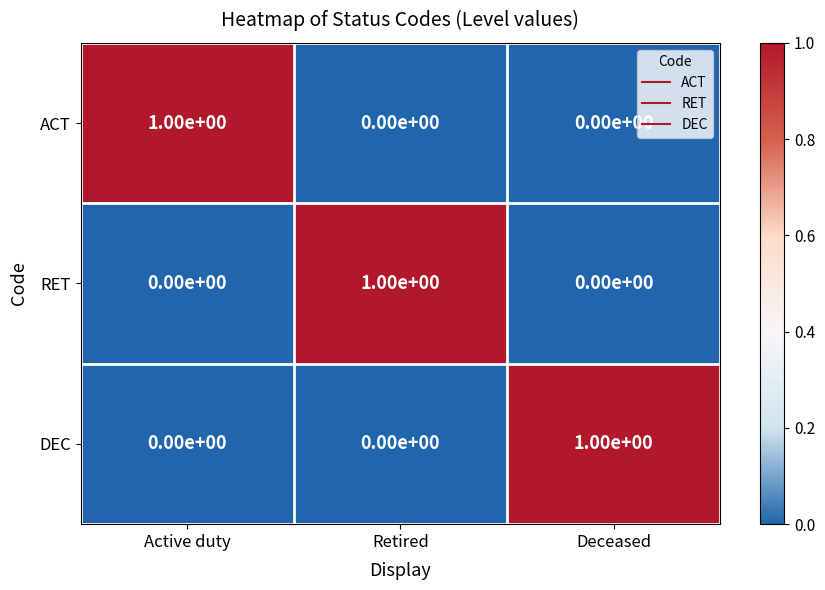

Is the value of DEC at Active duty greater than the value of RET at Retired?

No